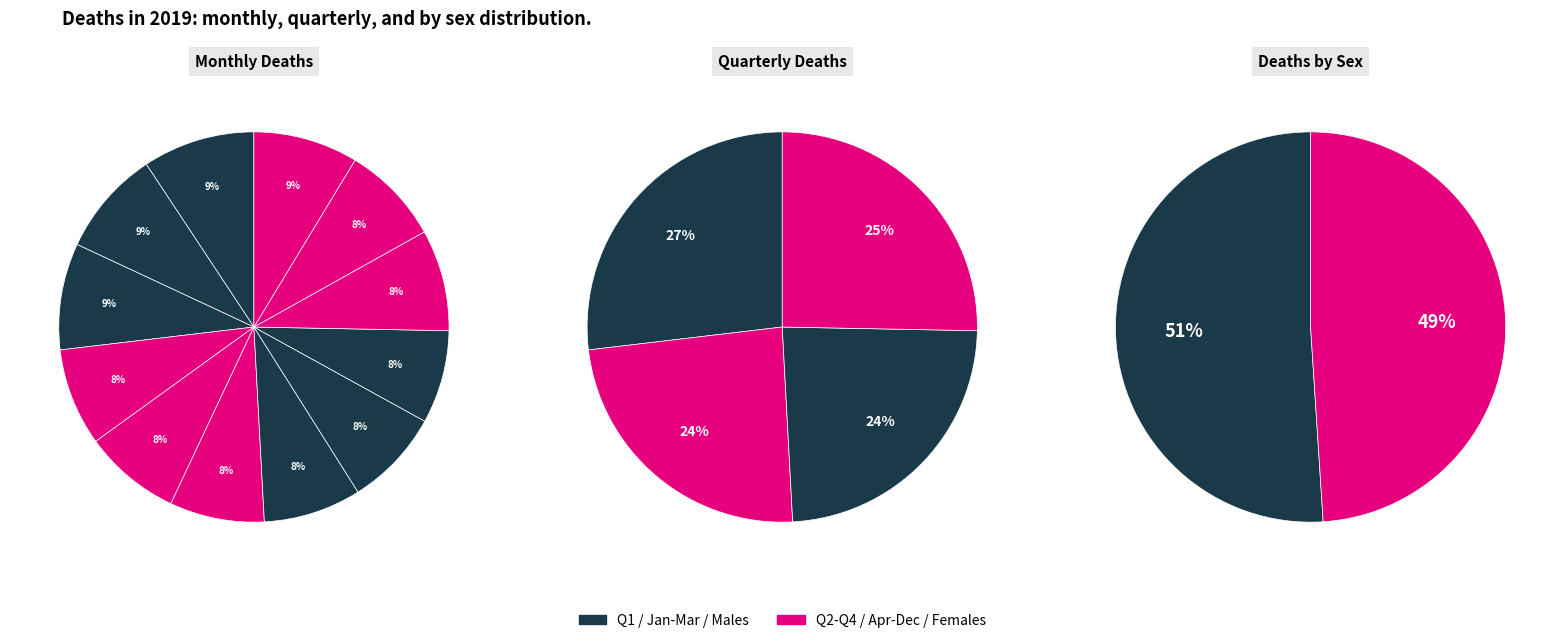

What percentage is the April slice, to the nearest percent?

8%